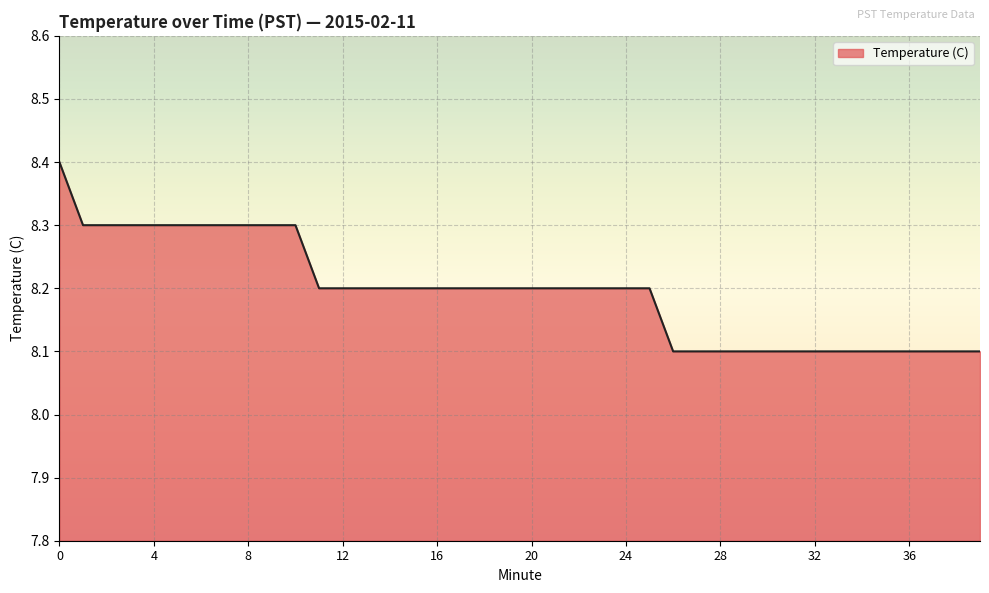

What is the minimum value shown in the chart?

8.1